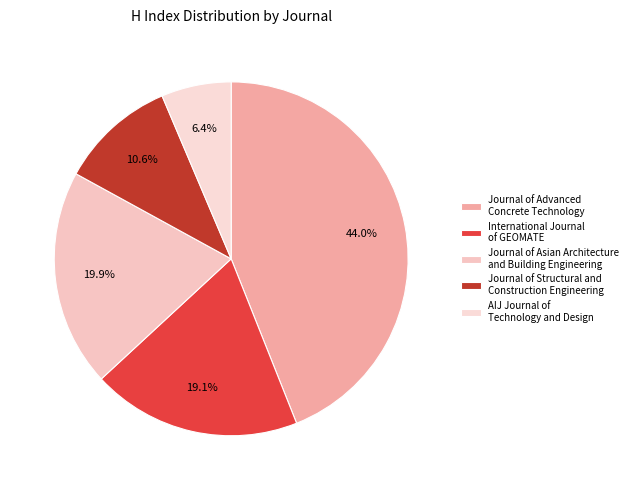

Rank the categories by value from lowest to highest.

AIJ Journal of Technology and Design, Journal of Structural and Construction Engineering, International Journal of GEOMATE, Journal of Asian Architecture and Building Engineering, Journal of Advanced Concrete Technology